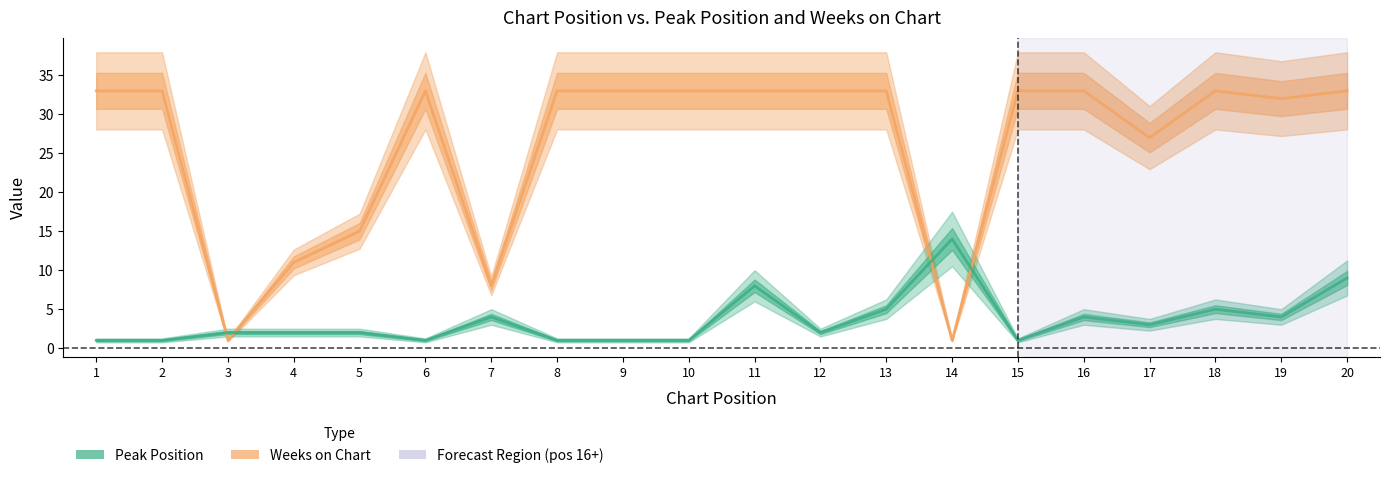

At how many categories does at least one series exceed 21?

15